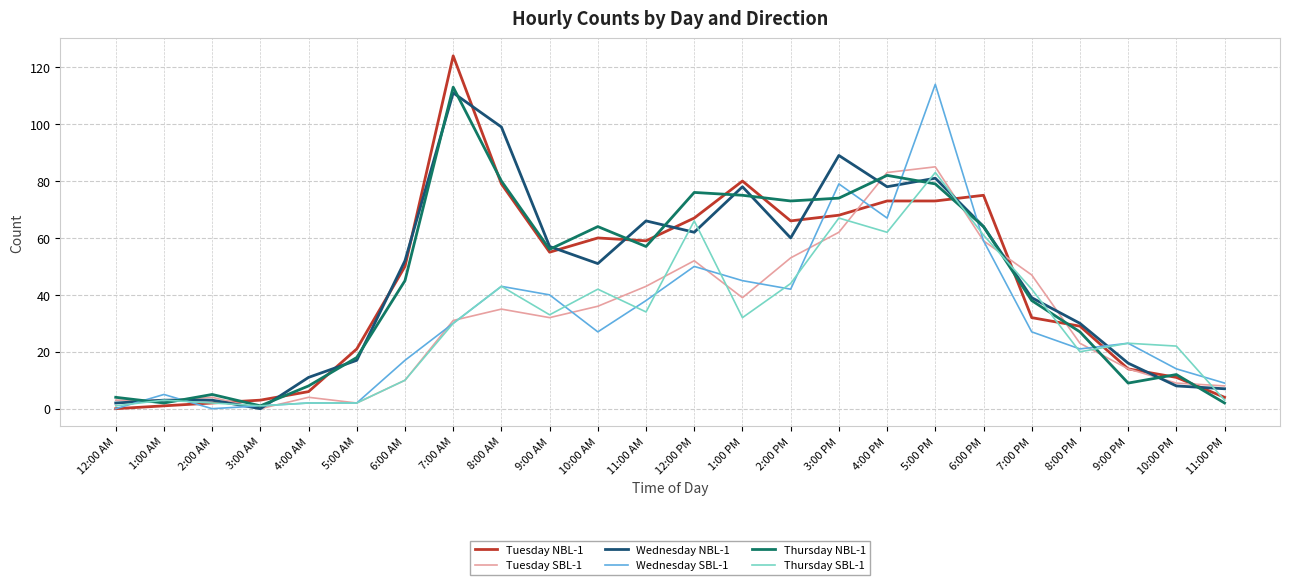

The value of Wednesday SBL-1 at 10:00 PM is 6. True or false?

False